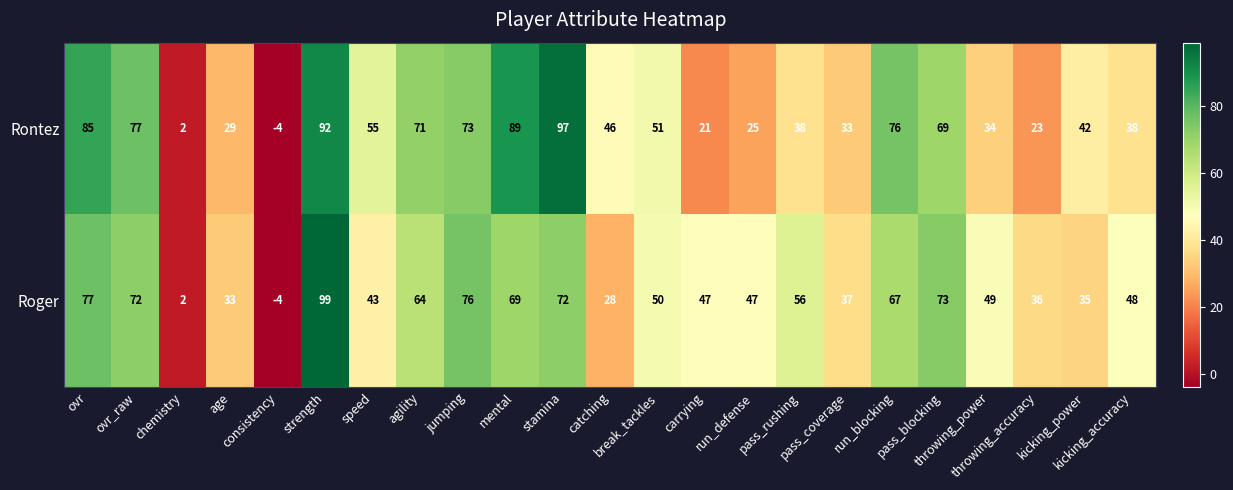

Rank the series by their maximum value, from lowest to highest.

Rontez, Roger